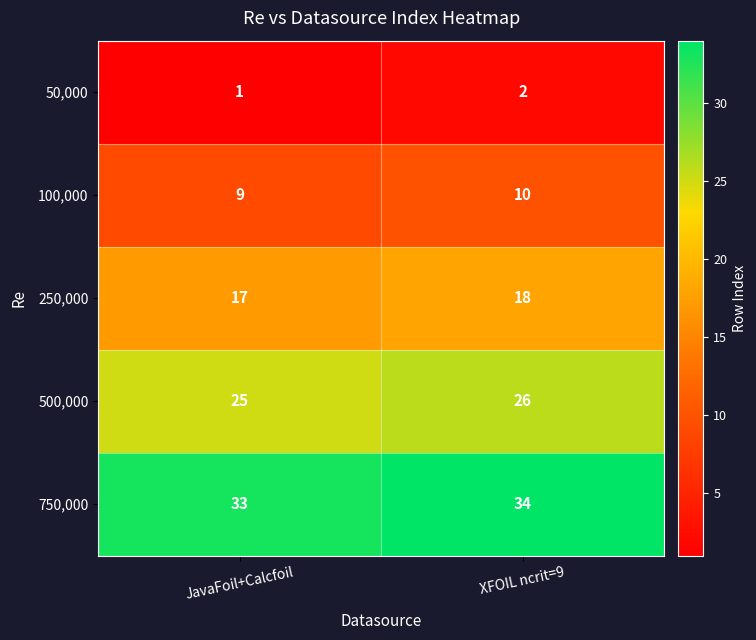

Which label corresponds to the largest value in the chart?

XFOIL ncrit=9